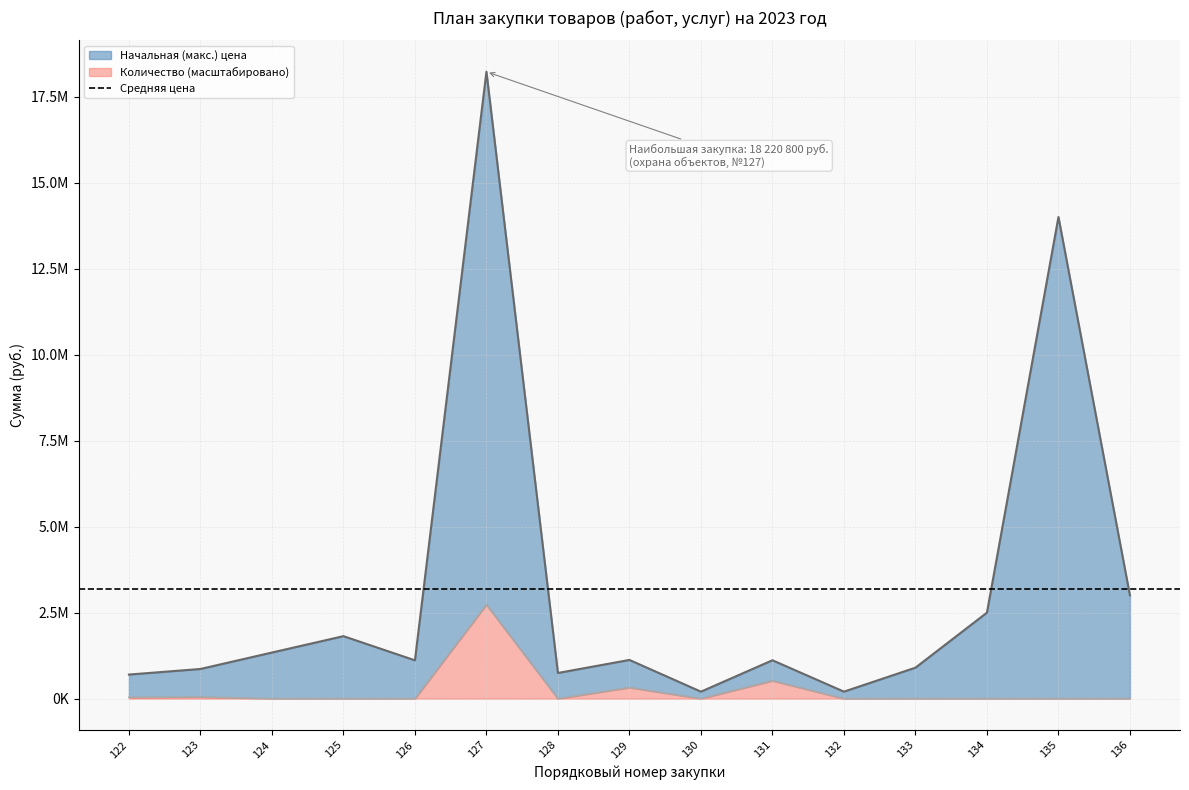

What is the total value across all series at 135?

14000024.0